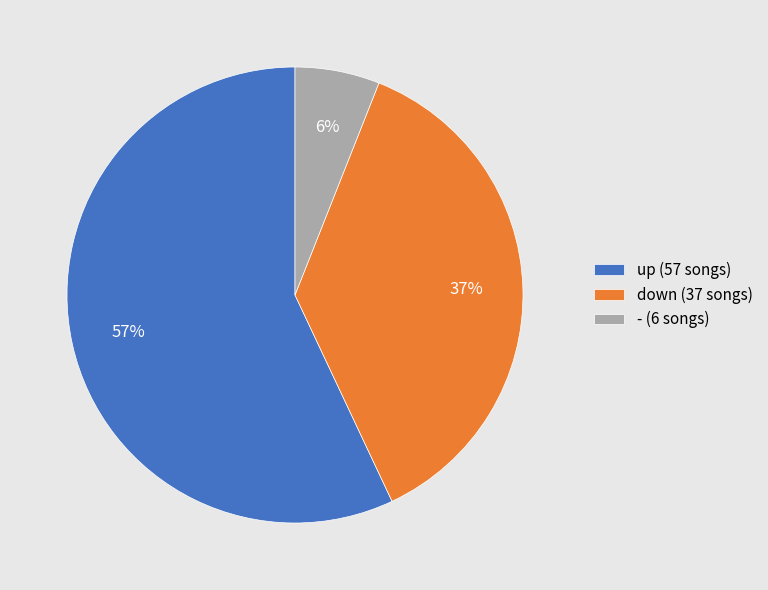

Is it true that - is 1% of the pie?

False